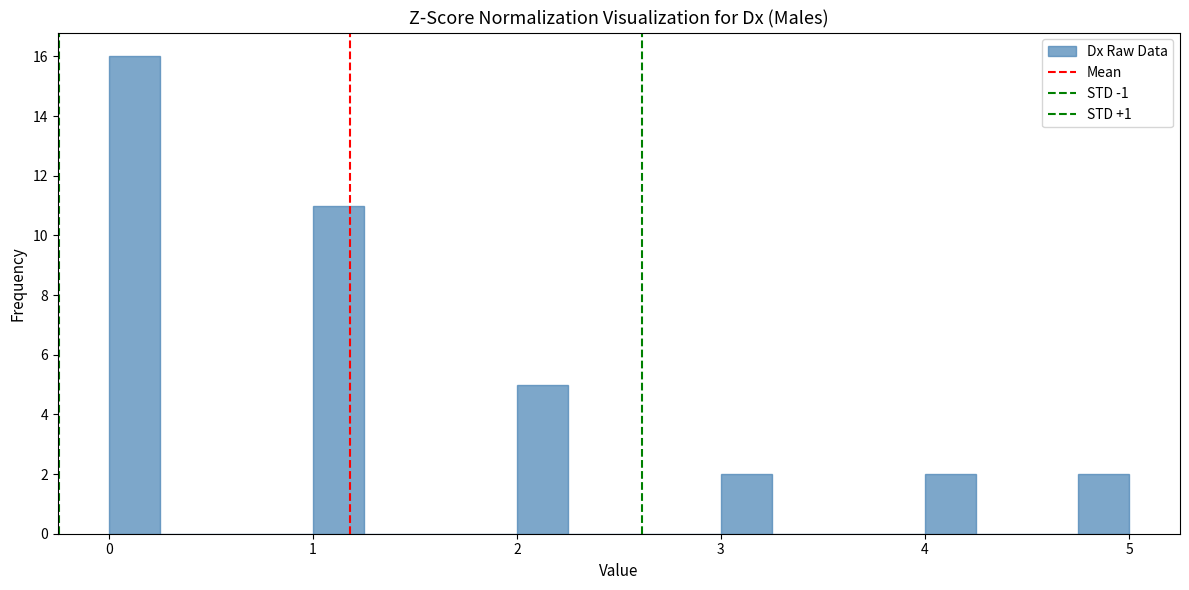

Read against the x-axis, roughly where is the centre of the tallest bar?

0.1